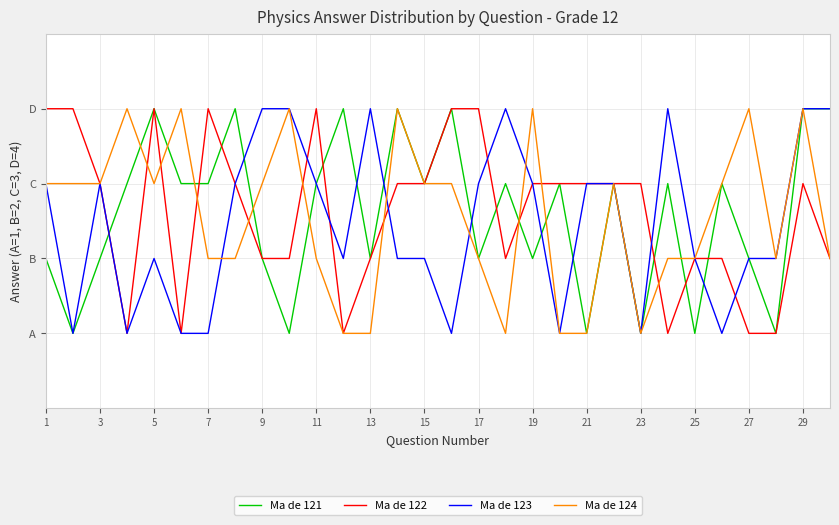

Does the chart display data point markers on the line(s)?

No